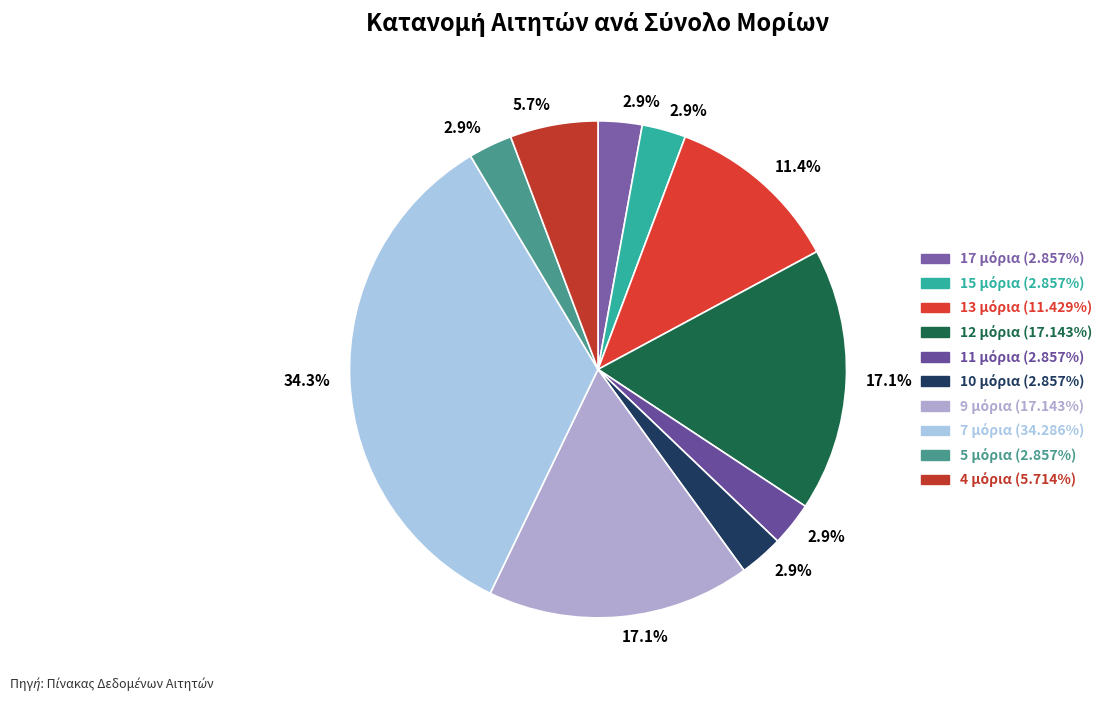

To the nearest percent, what is the average slice percentage?

10%